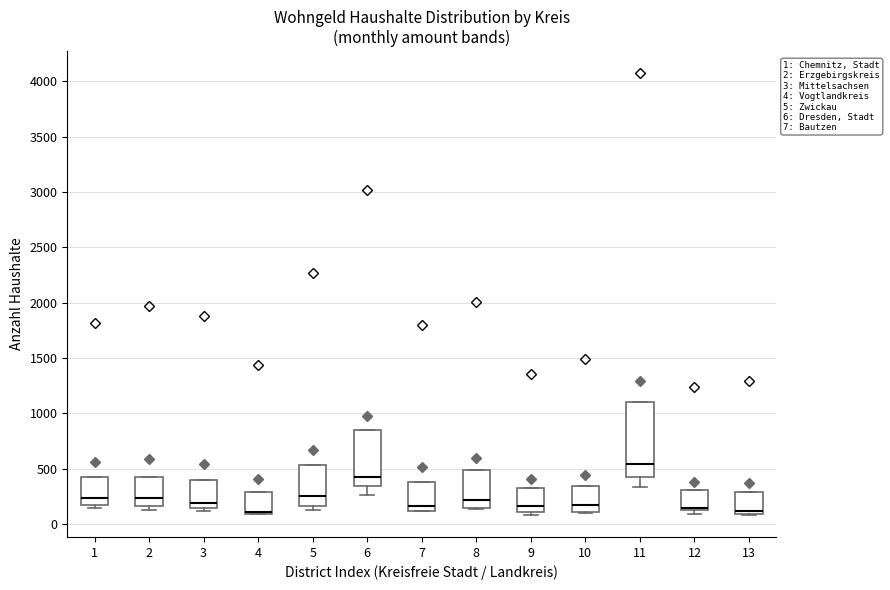

Which box is the tallest, from its lower edge to its upper edge?

11